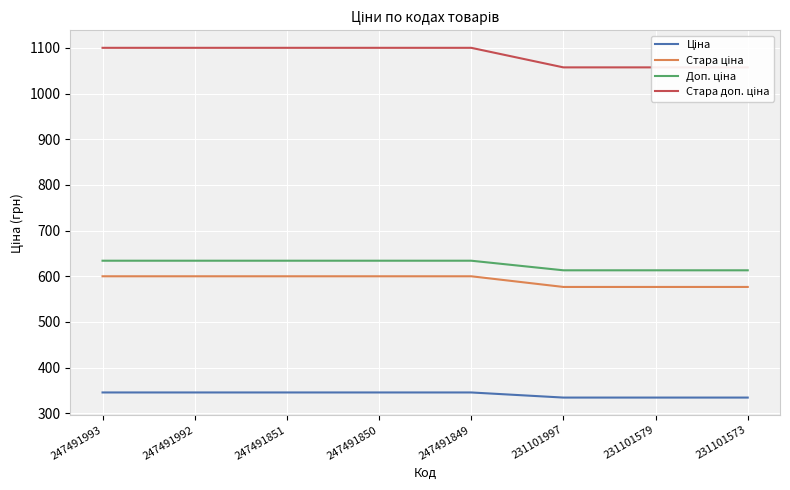

Reading left to right, transcribe all the data shown in this chart.

Ціна: 247491993=345.6	247491992=345.6	247491851=345.6	247491850=345.6	247491849=345.6	231101997=334.4	231101579=334.4	231101573=334.4
Стара ціна: 247491993=599.9	247491992=599.9	247491851=599.9	247491850=599.9	247491849=599.9	231101997=576.6	231101579=576.6	231101573=576.6
Доп. ціна: 247491993=634.0	247491992=634.0	247491851=634.0	247491850=634.0	247491849=634.0	231101997=613.0	231101579=613.0	231101573=613.0
Стара доп. ціна: 247491993=1100.0	247491992=1100.0	247491851=1100.0	247491850=1100.0	247491849=1100.0	231101997=1057.2	231101579=1057.2	231101573=1057.2